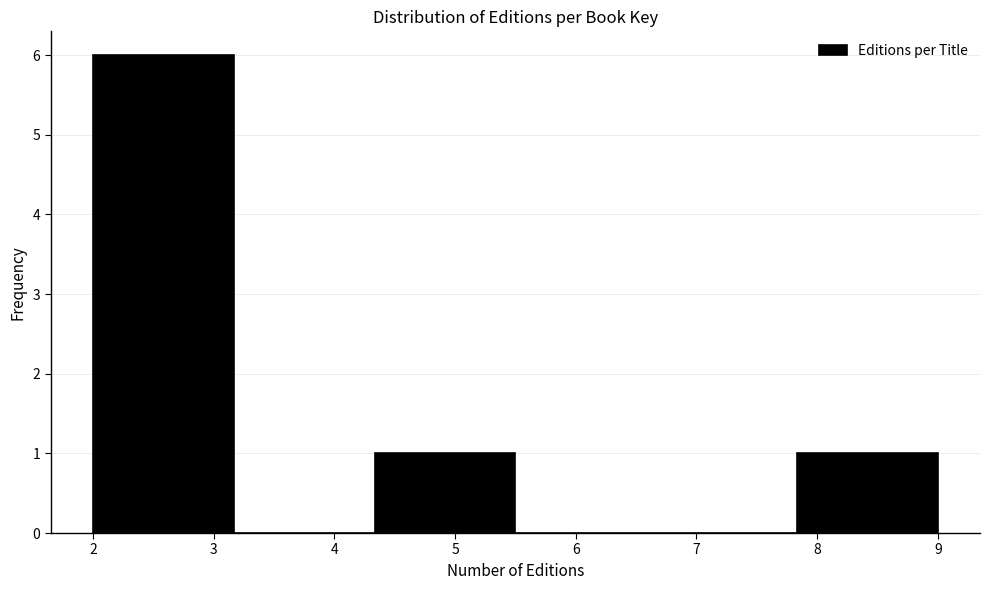

Reading left to right, list every bar in this chart as the range it spans on the x-axis followed by its height. Neither the bar edges nor the heights are printed on the chart, so give them approximately, as read against the axes.

2.0 to 3.2: 6
3.2 to 4.3: 0
4.3 to 5.5: 1
5.5 to 6.7: 0
6.7 to 7.8: 0
7.8 to 9.0: 1